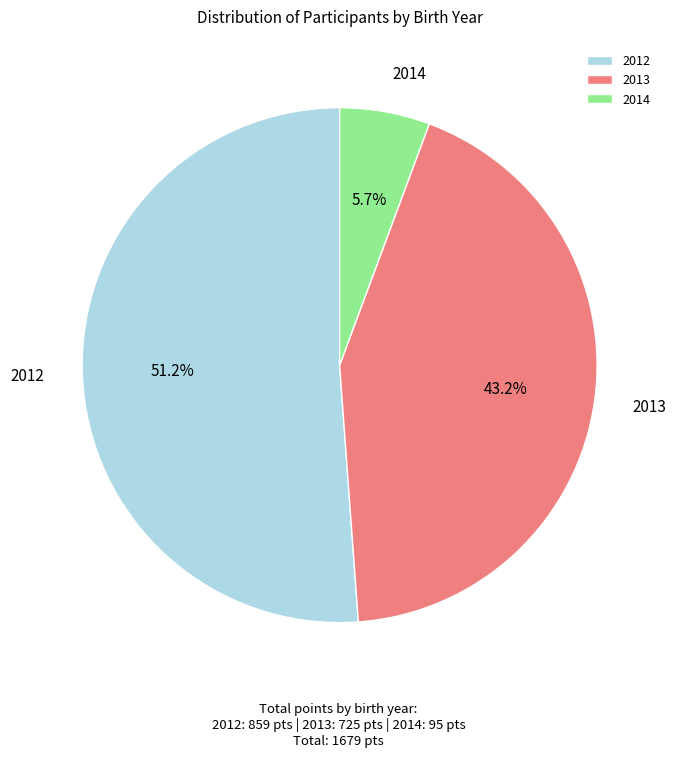

To the nearest percent, what portion does 2013 represent?

43%